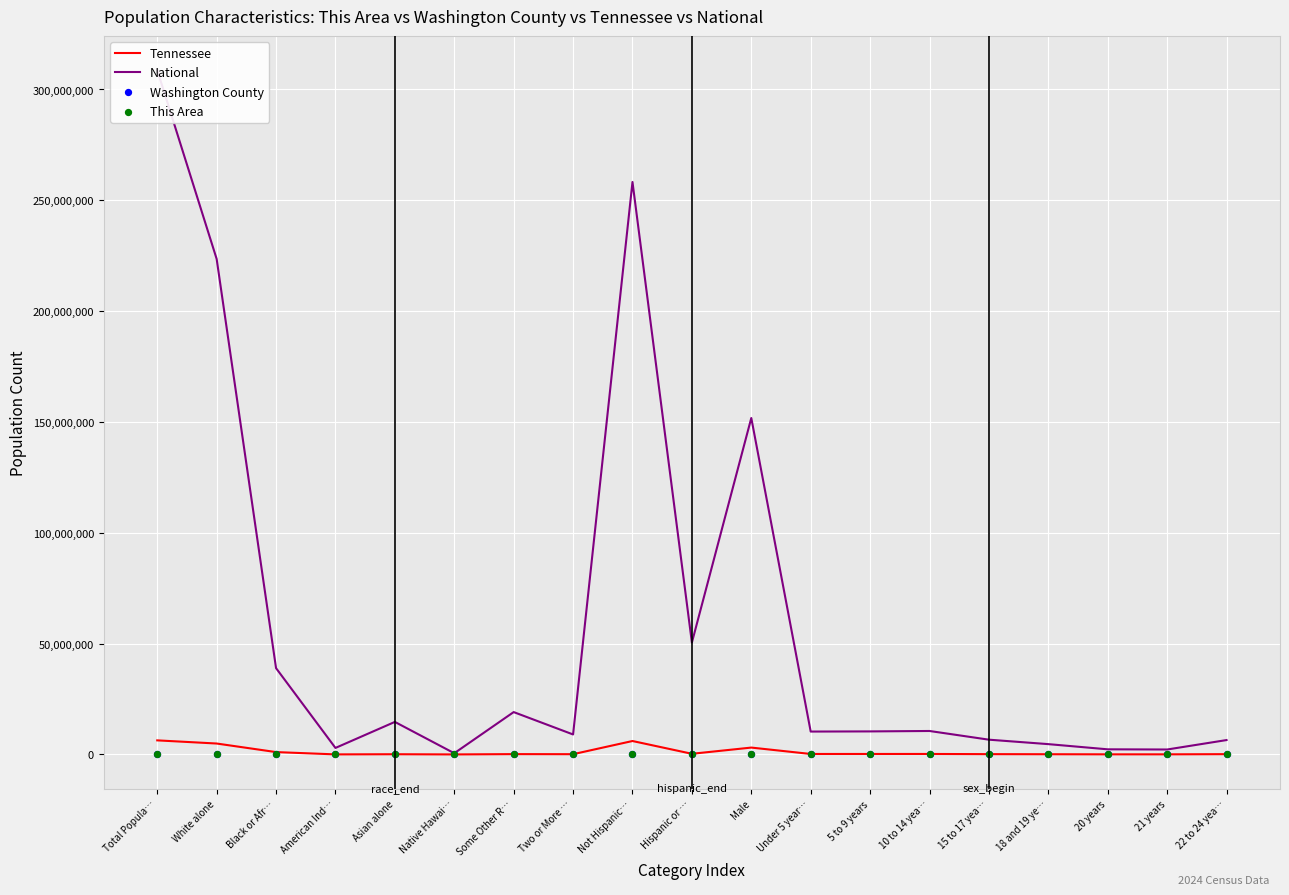

Which series has the largest Y range (max minus min)?

National